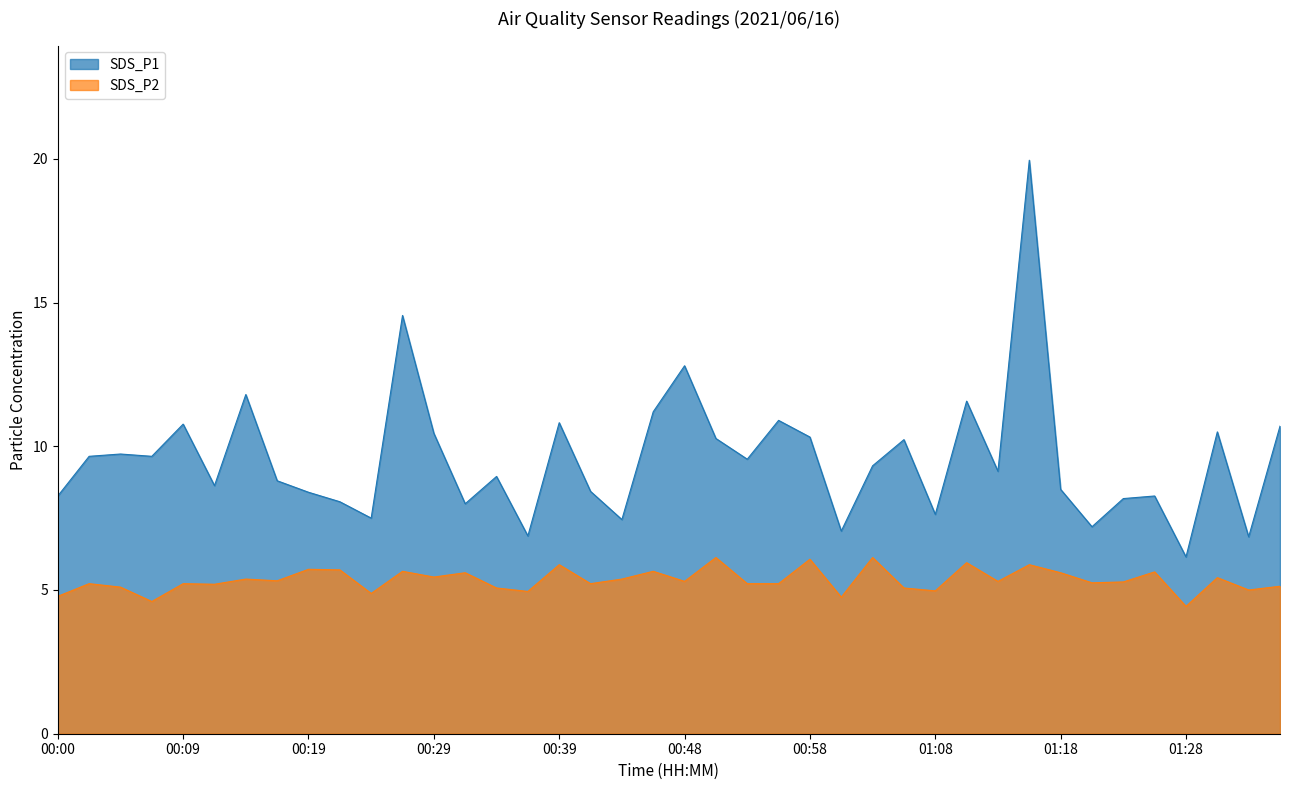

How many distinct data groups are displayed?

2